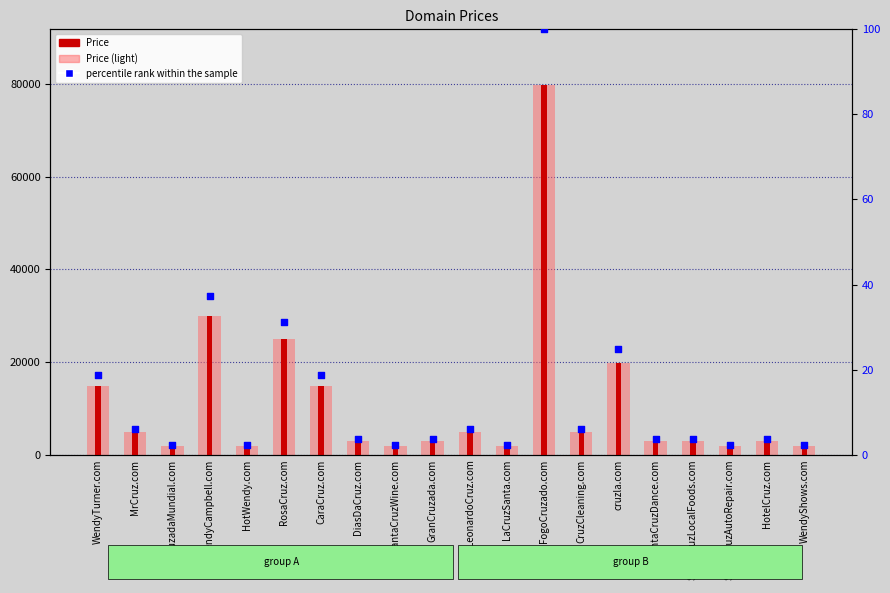

What is the total value across all series at DiasDaCruz.com?

5779.6